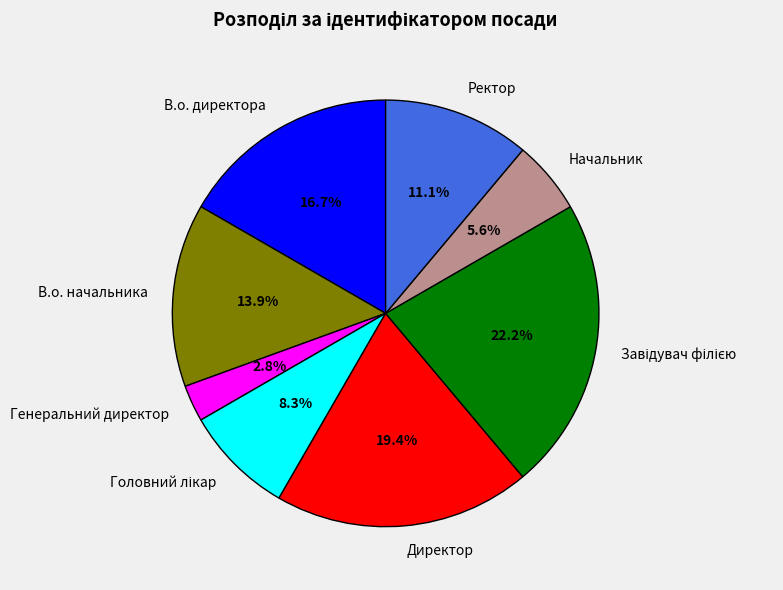

The Директор slice represents 26% of the pie. True or false?

False